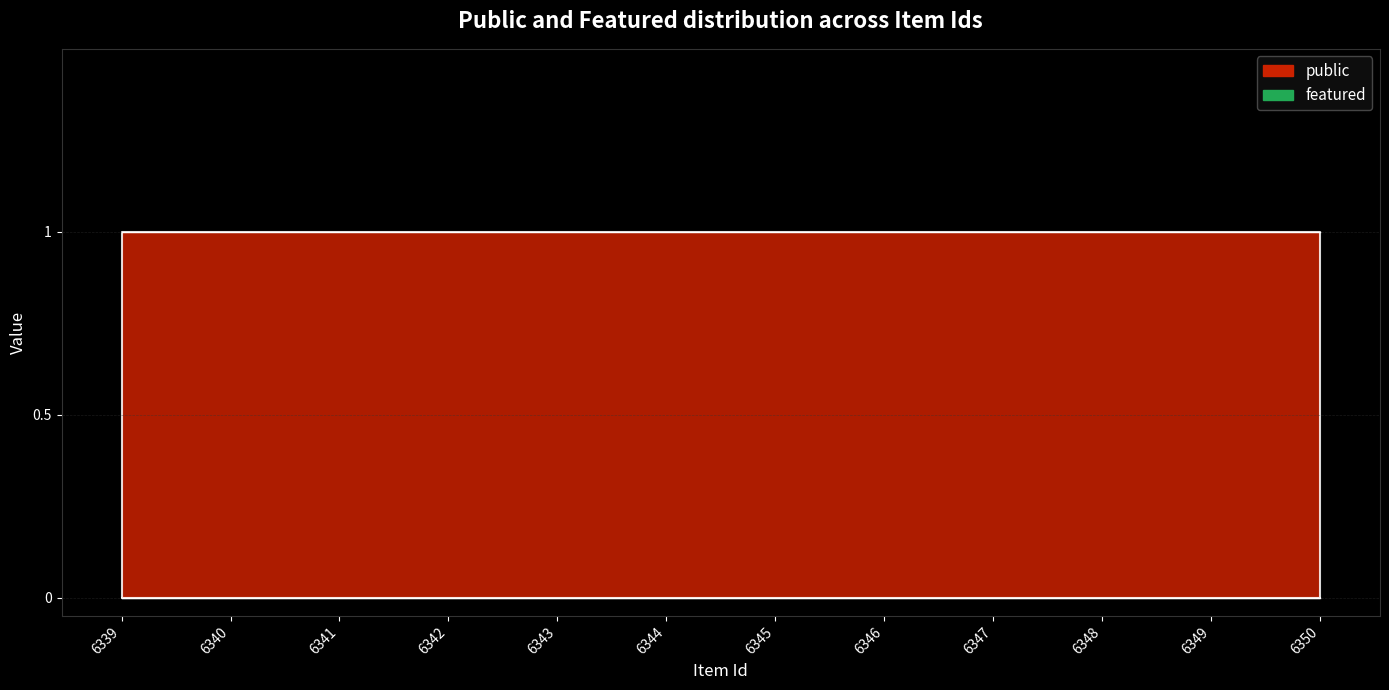

Which series changed the most between 6345 and 6350?

public